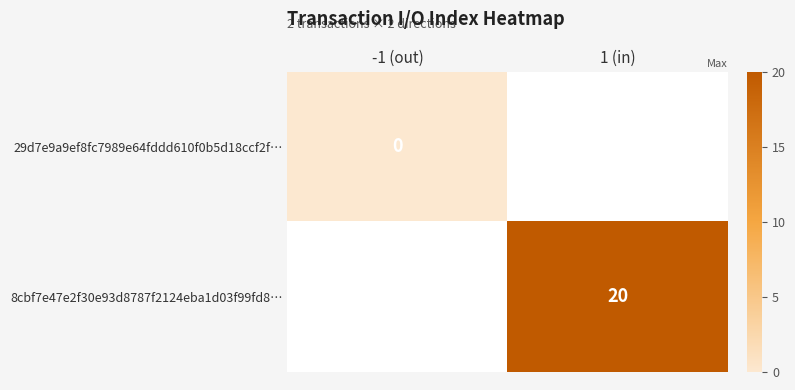

True or false: 8cbf7e47e2f30e93d8787f2124eba1d03f99fd8… has a value of 29 at 1 (in).

False